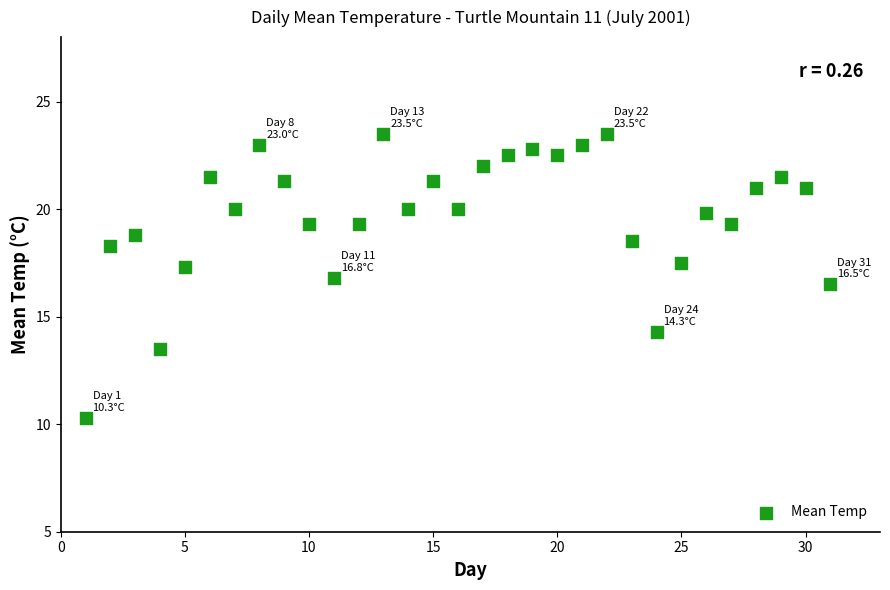

What is the range of Y values (max minus min)?

13.2